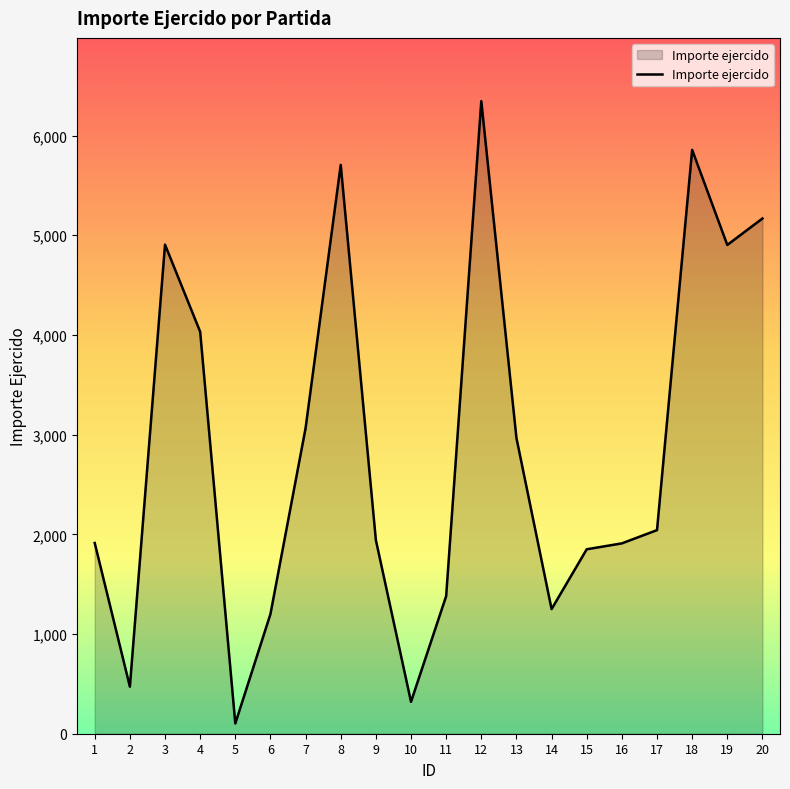

What is the difference between the values at 10 and 7?

2745.0